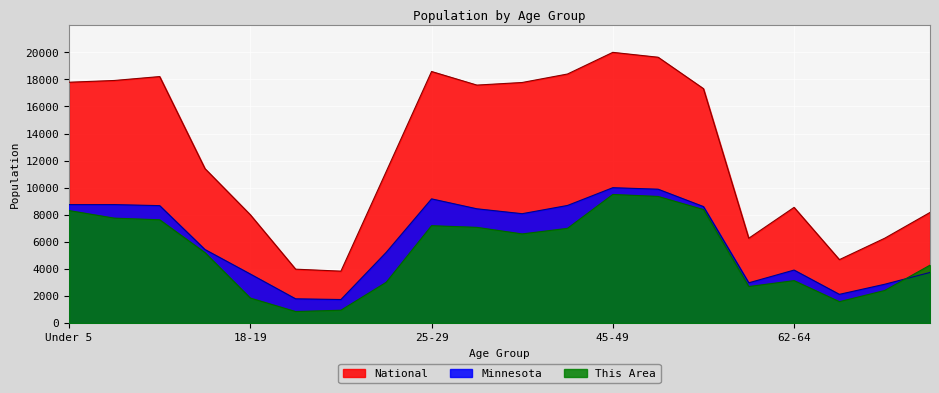

What is the highest value of the This Area series?

9500.0